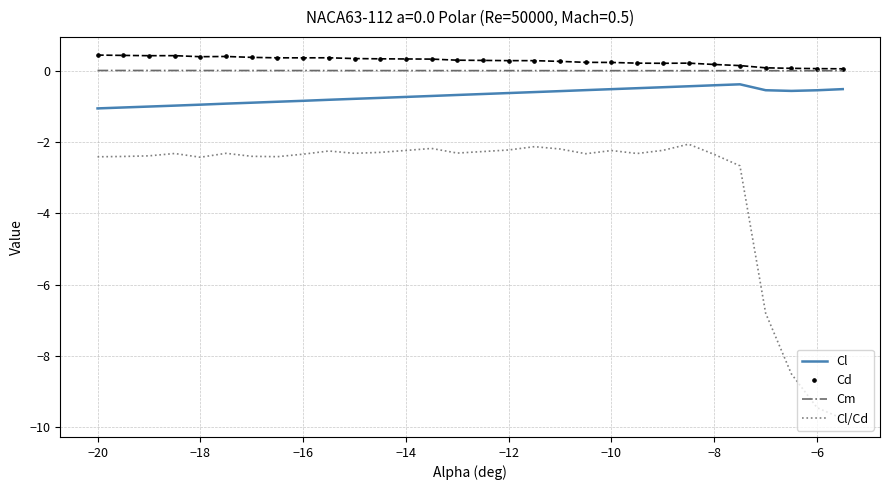

What is the maximum value for Cl/Cd?

-2.1